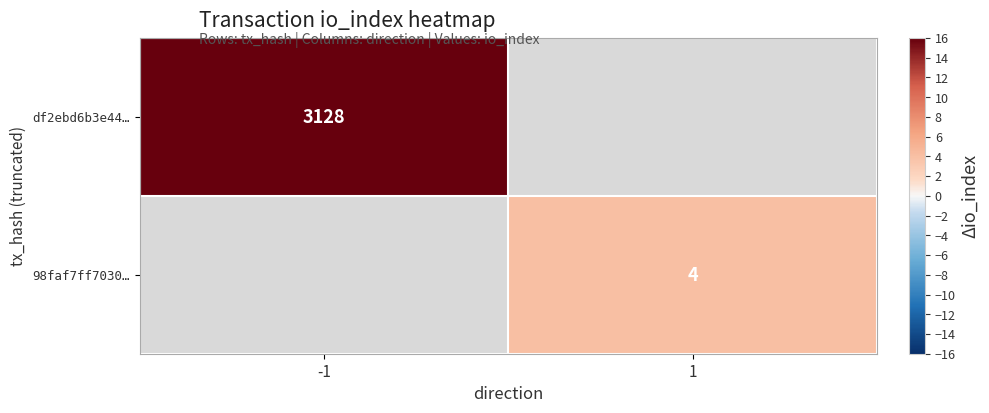

Is it true that 98faf7ff7030… equals 4 at 1?

True